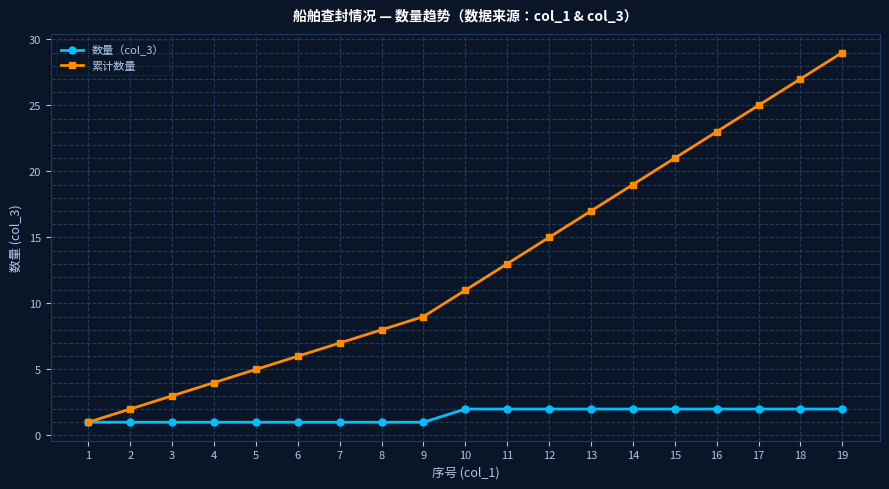

Is the value of 数量（col_3） at 4 greater than the value of 累计数量 at 15?

No